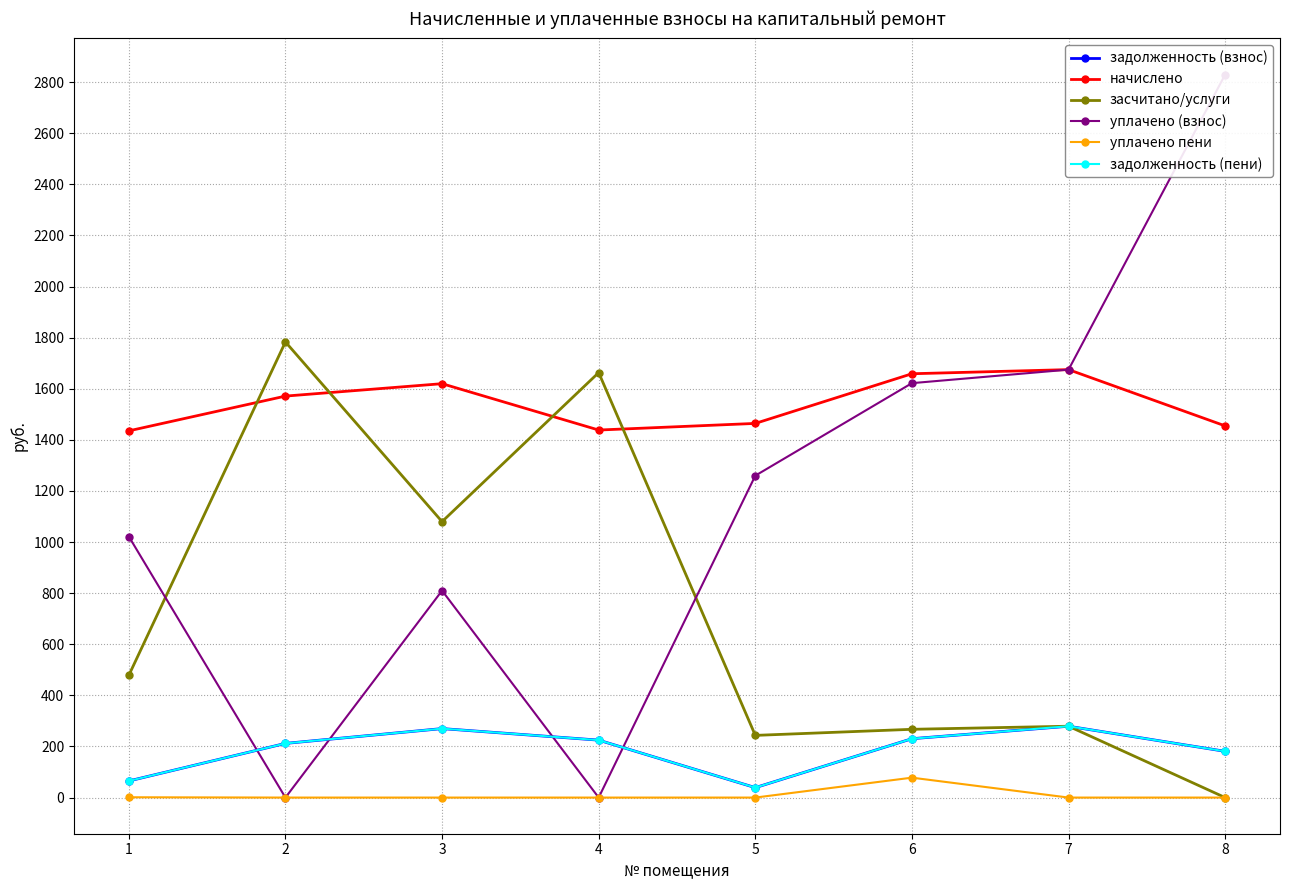

How many values in the уплачено пени series exceed 0?

2